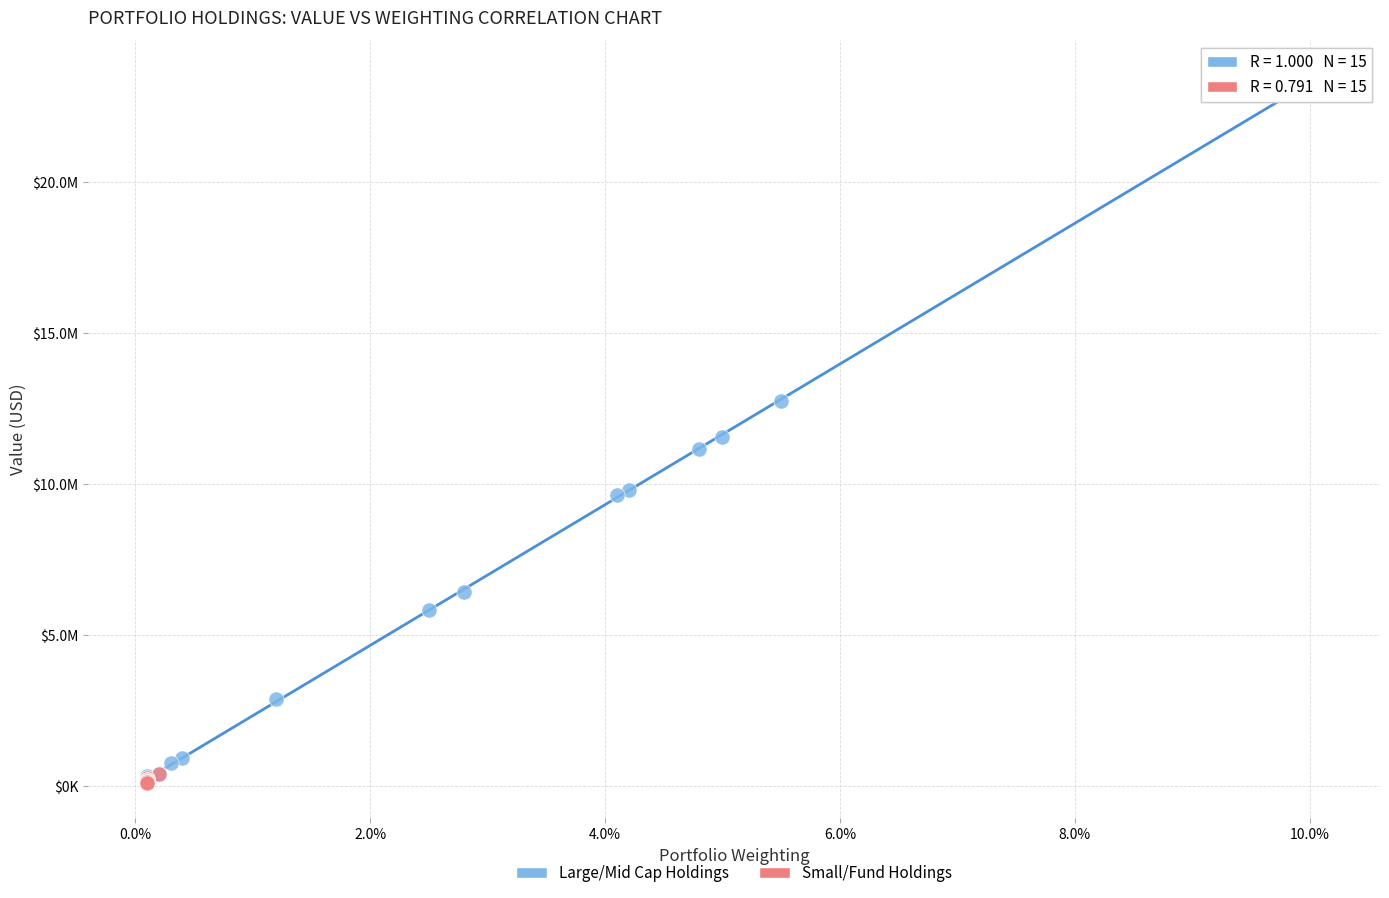

What are all the series names shown in the legend?

Large/Mid Cap Holdings, Small/Fund Holdings